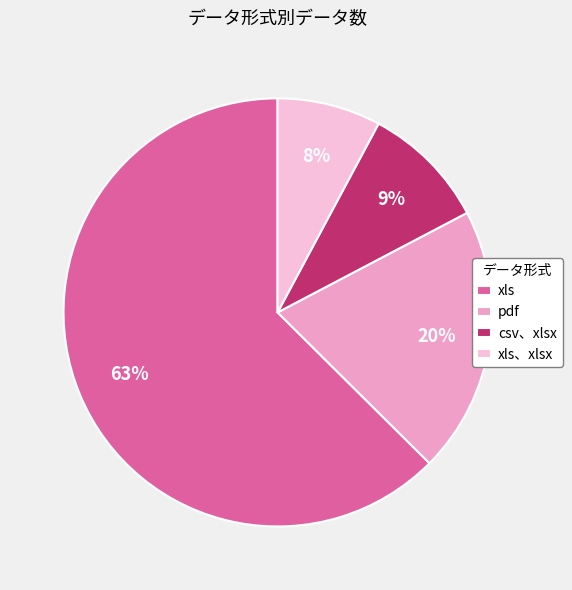

What is the largest slice in the pie chart?

xls